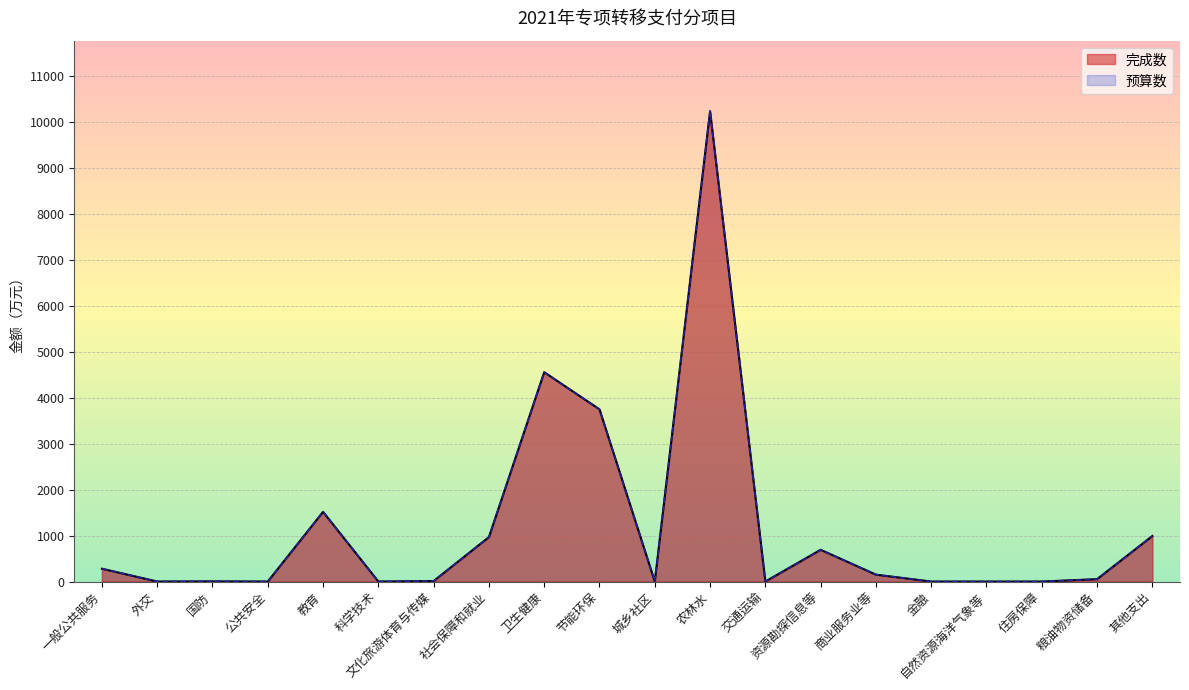

Which category has the lowest value across all series?

外交